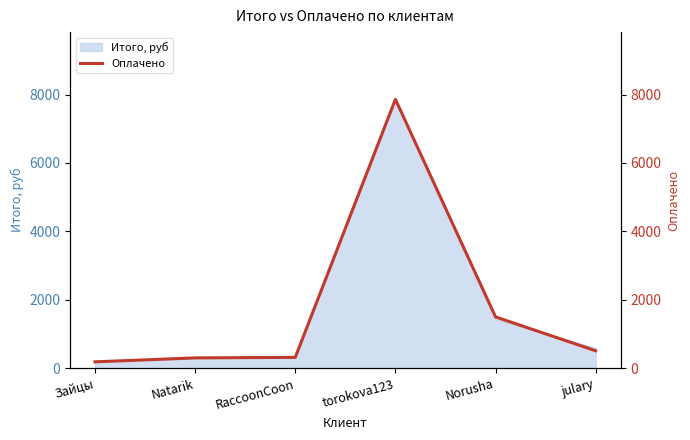

Which category has the lowest value across all series?

Зайцы